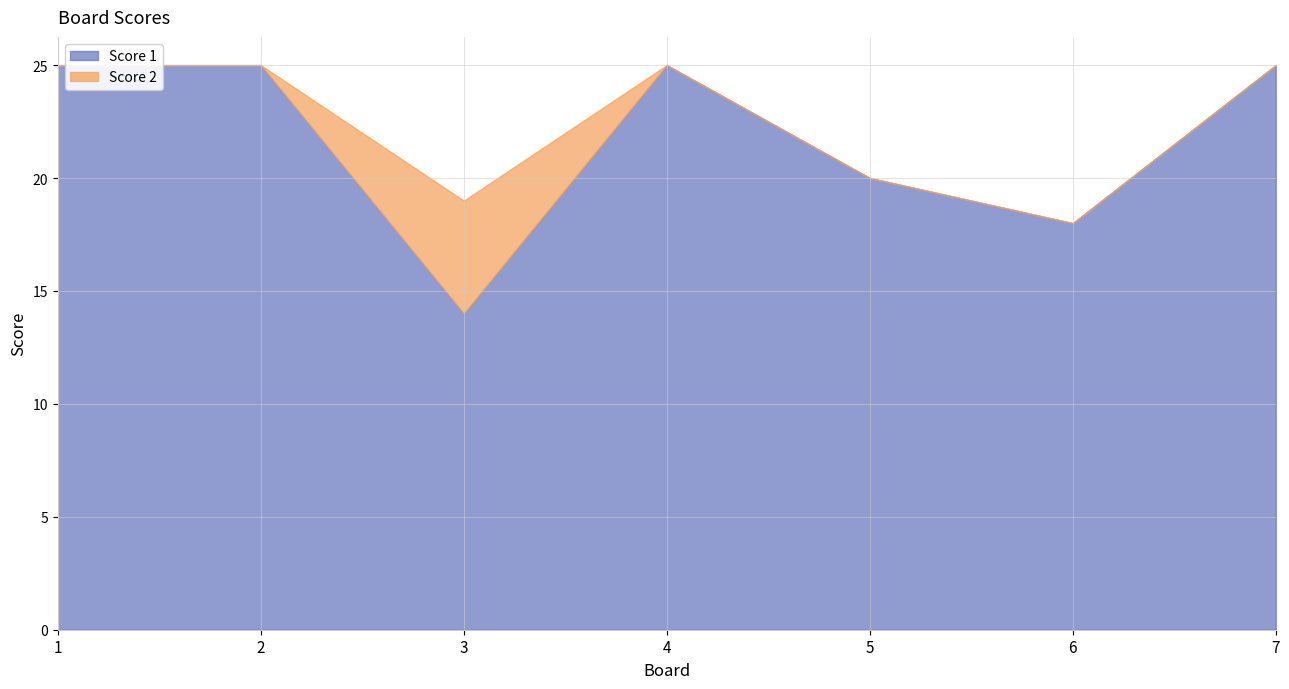

At which category is the sum across all series the highest?

1